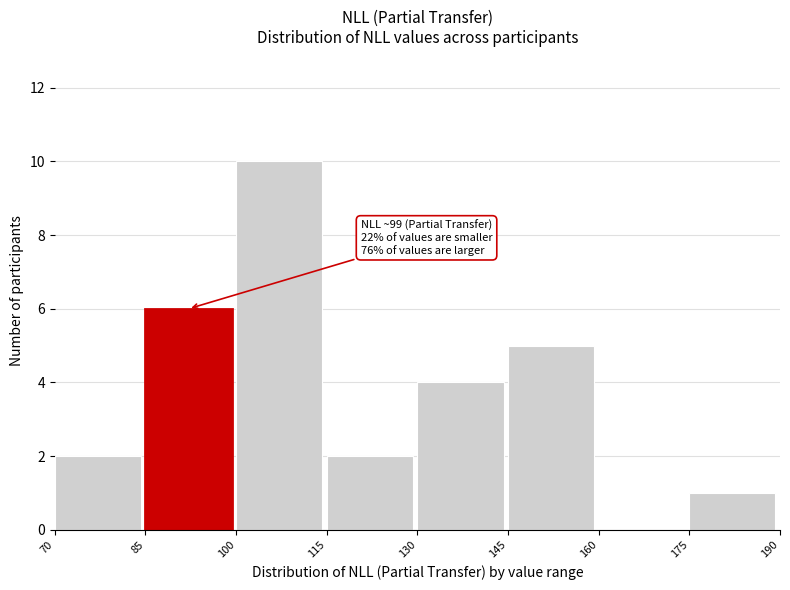

Which range on the x-axis has the tallest bar?

100 to 115